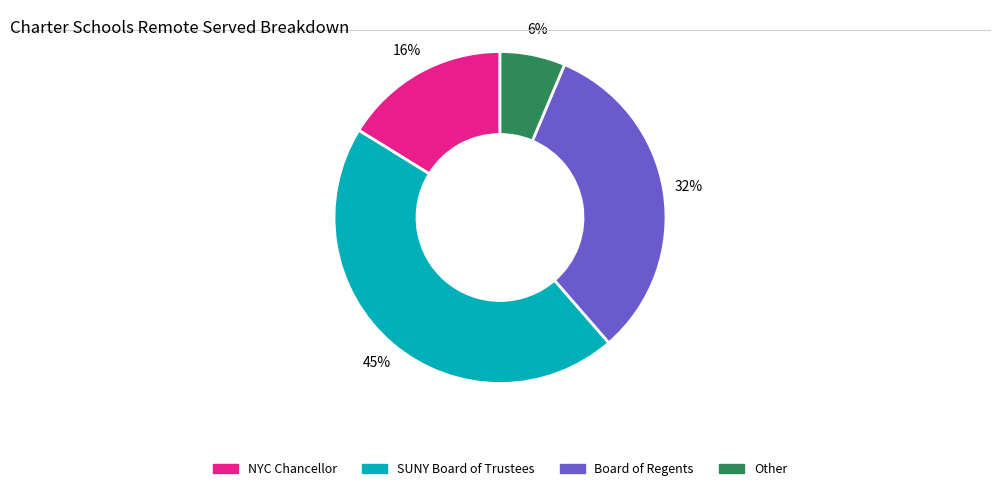

Is there a majority slice in this chart?

No